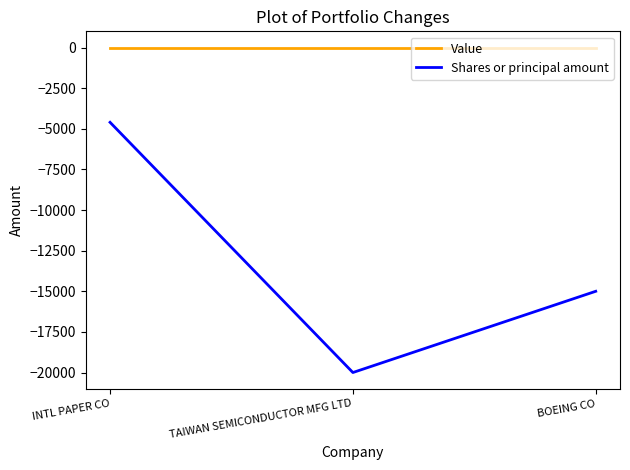

The value of Shares or principal amount at INTL PAPER CO is -4600. True or false?

True